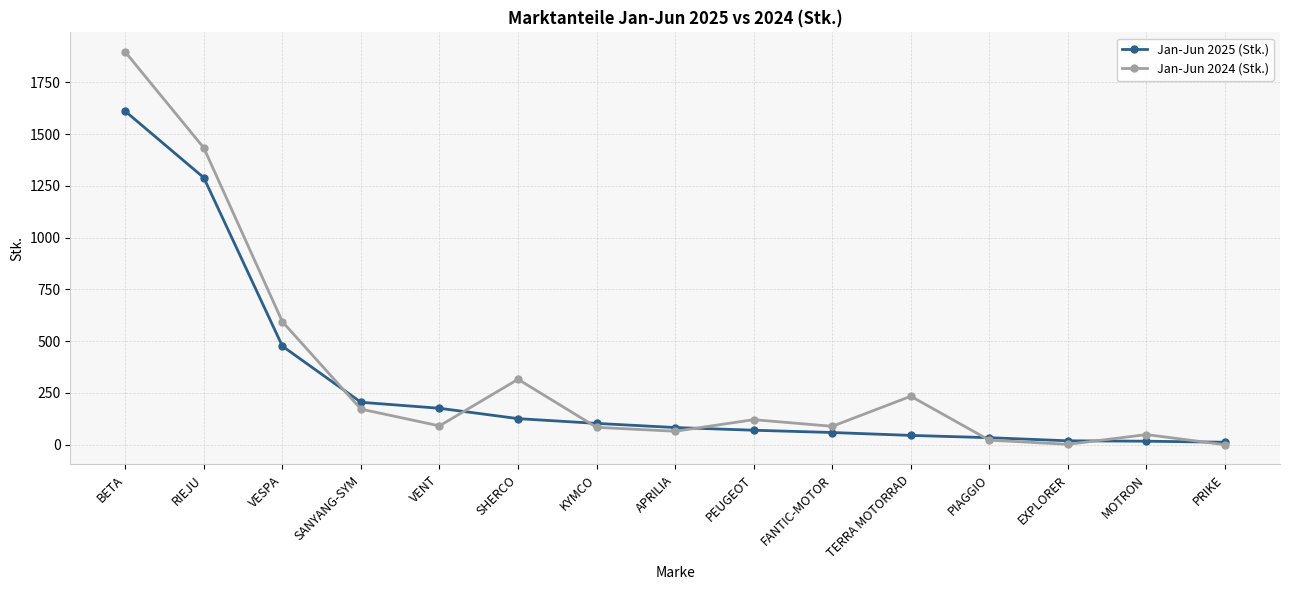

True or false: Jan-Jun 2024 (Stk.) and Jan-Jun 2025 (Stk.) cross at least once.

True